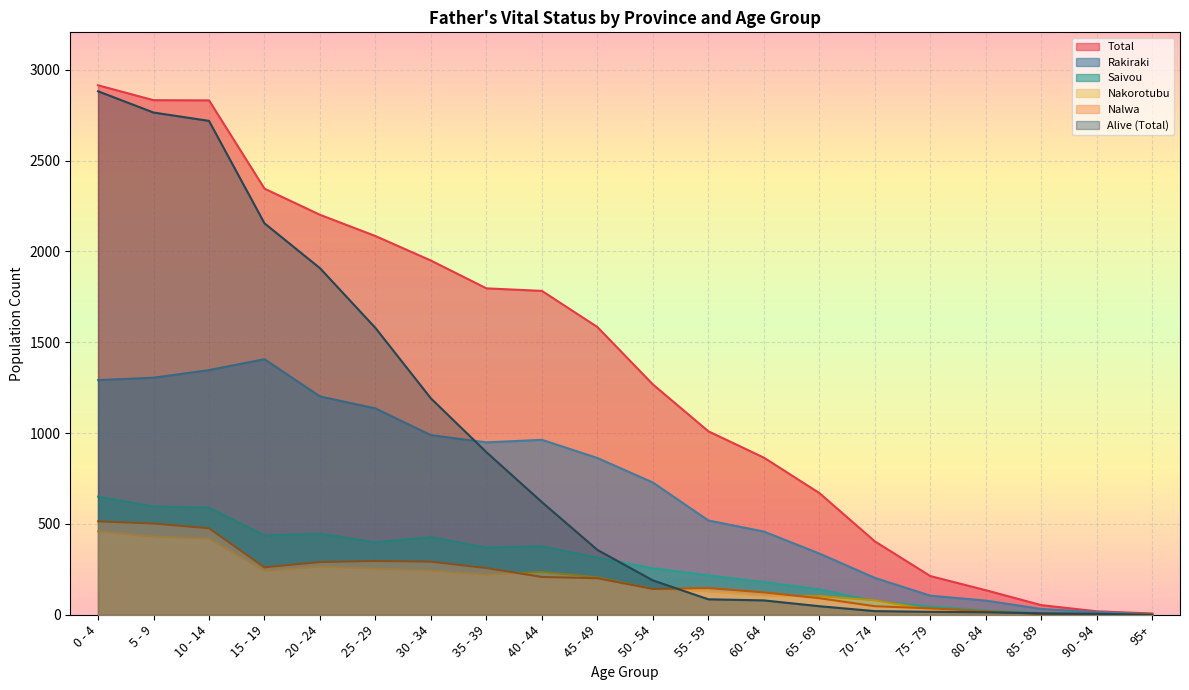

List the labels in order of Total value, largest first.

0 - 4, 5 - 9, 10 - 14, 15 - 19, 20 - 24, 25 - 29, 30 - 34, 35 - 39, 40 - 44, 45 - 49, 50 - 54, 55 - 59, 60 - 64, 65 - 69, 70 - 74, 75 - 79, 80 - 84, 85 - 89, 90 - 94, 95+